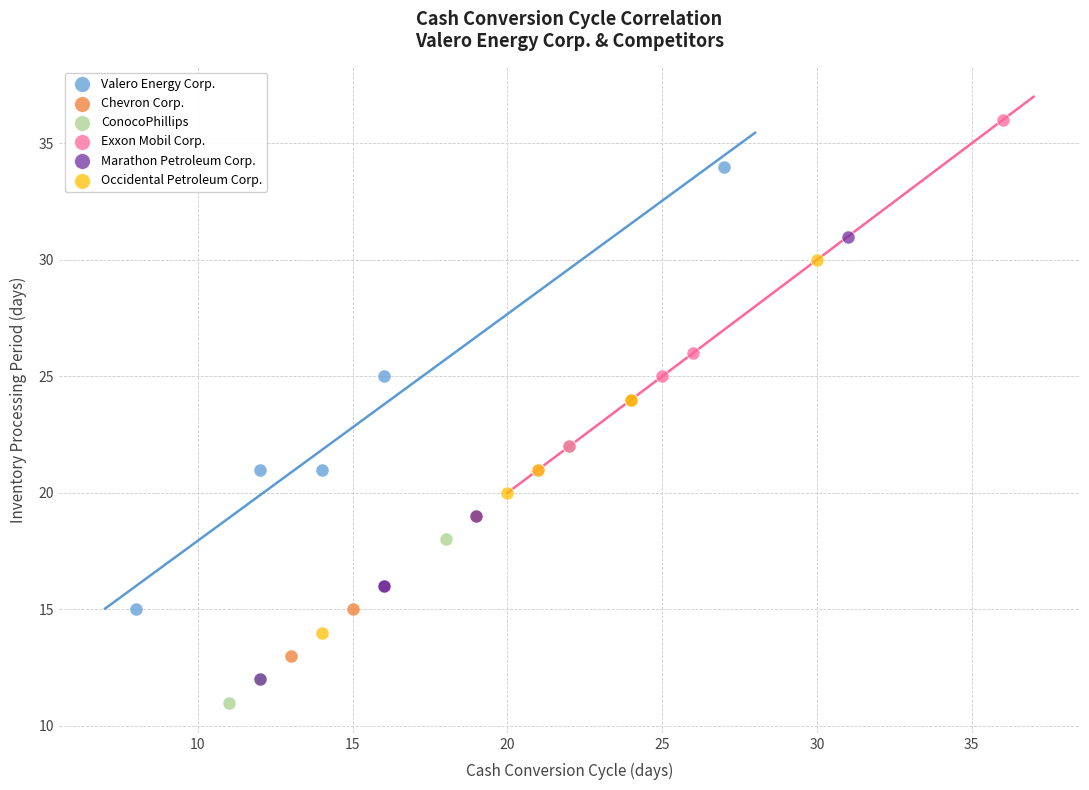

Which series reaches the maximum Y coordinate?

Exxon Mobil Corp.